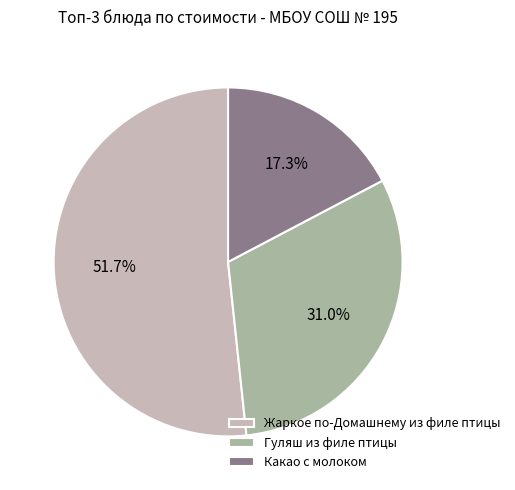

Combined, do Жаркое по-Домашнему из филе птицы and Какао с молоком account for over 50%?

Yes